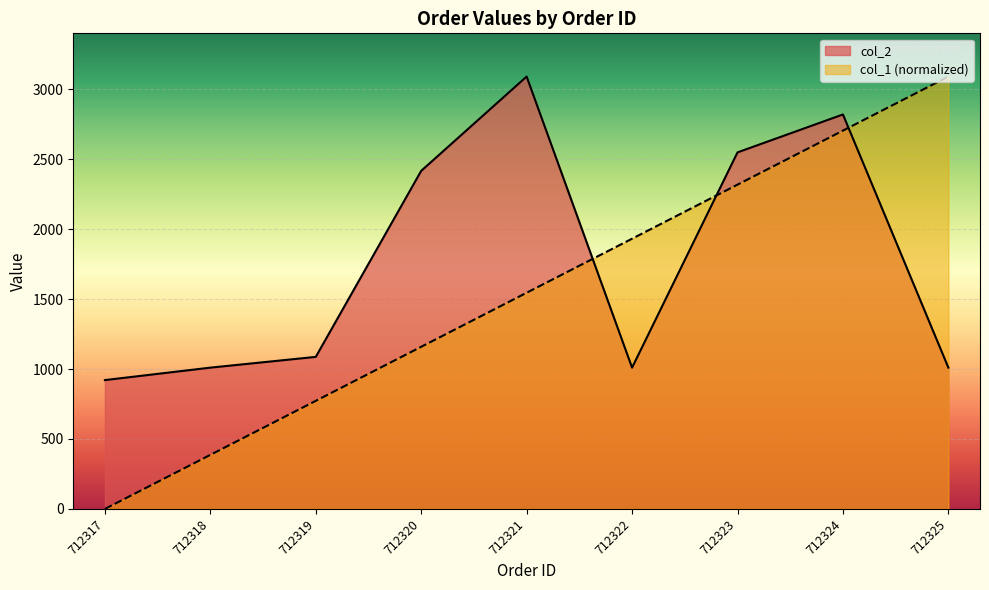

Where is the first local maximum for col_2?

712321